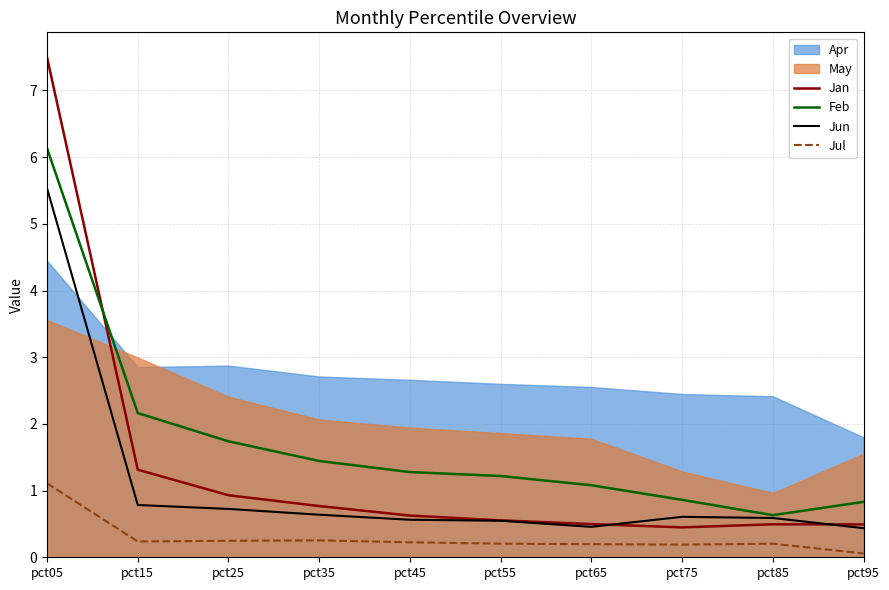

Which series changed the most between pct35 and pct95?

Feb